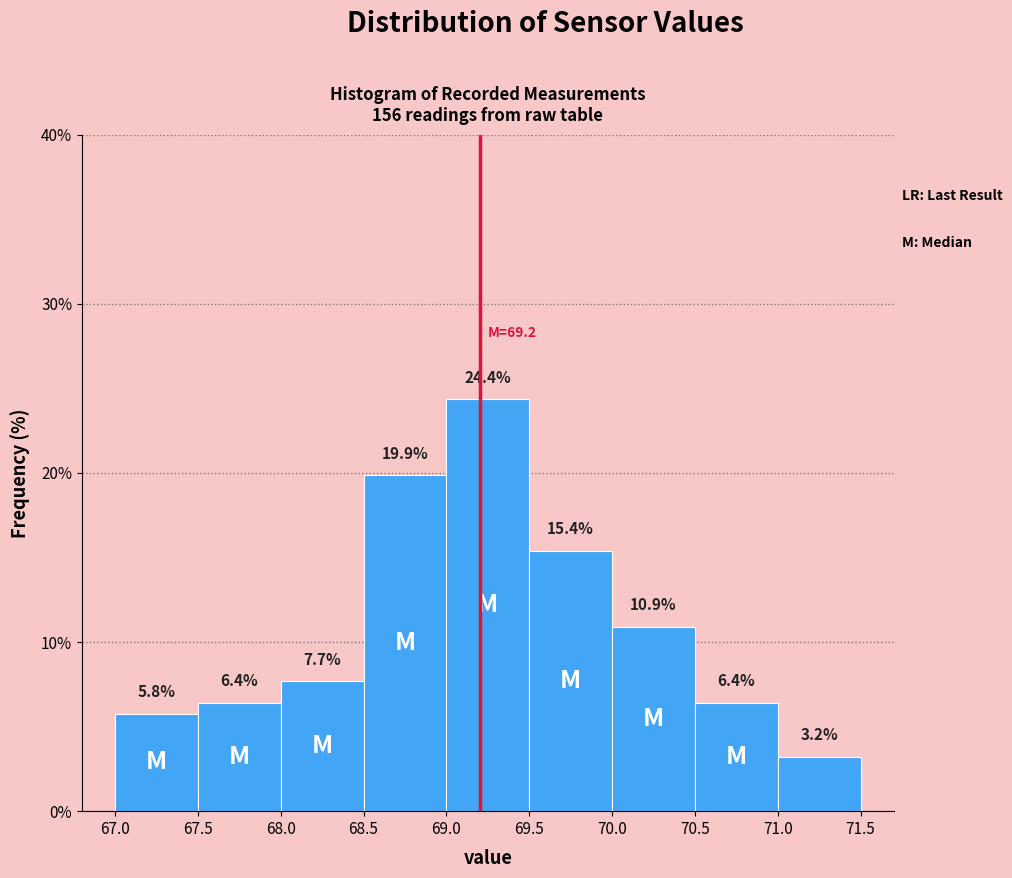

Reading left to right, transcribe this chart: for each bar, give the range it covers on the x-axis and its height.

67.0 to 67.5: 5.8
67.5 to 68.0: 6.4
68.0 to 68.5: 7.7
68.5 to 69.0: 19.9
69.0 to 69.5: 24.4
69.5 to 70.0: 15.4
70.0 to 70.5: 10.9
70.5 to 71.0: 6.4
71.0 to 71.5: 3.2